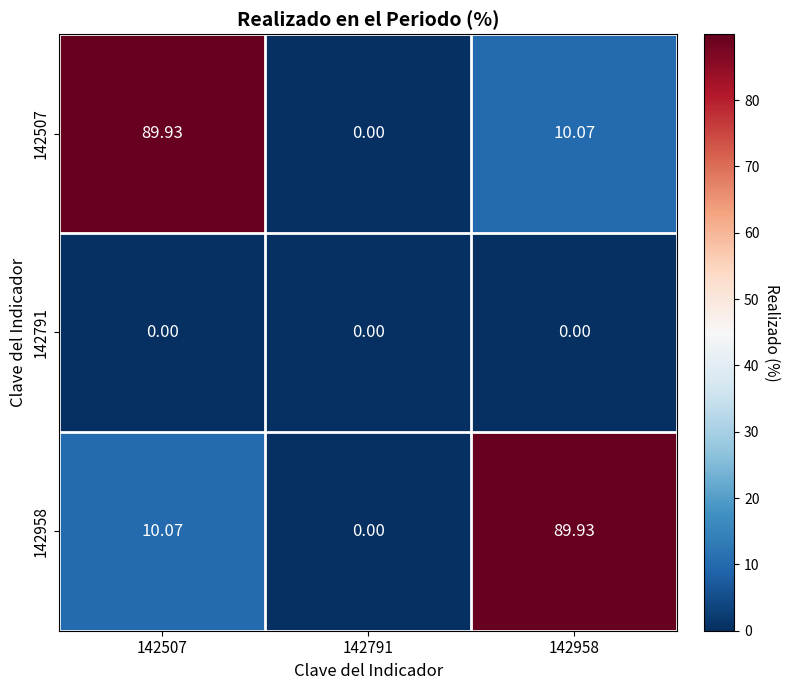

Between 142507 and 142791, which series saw the biggest shift?

142507